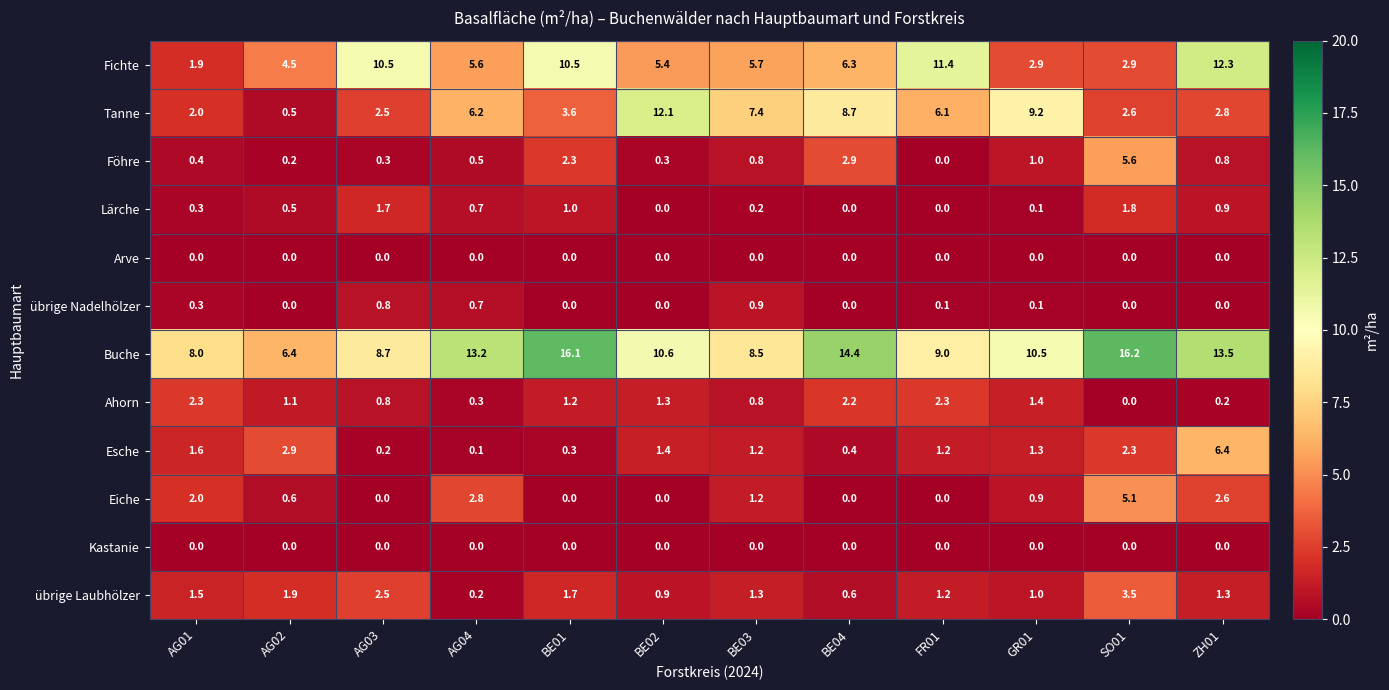

True or false: Föhre has a value of 1.2 at BE03.

False